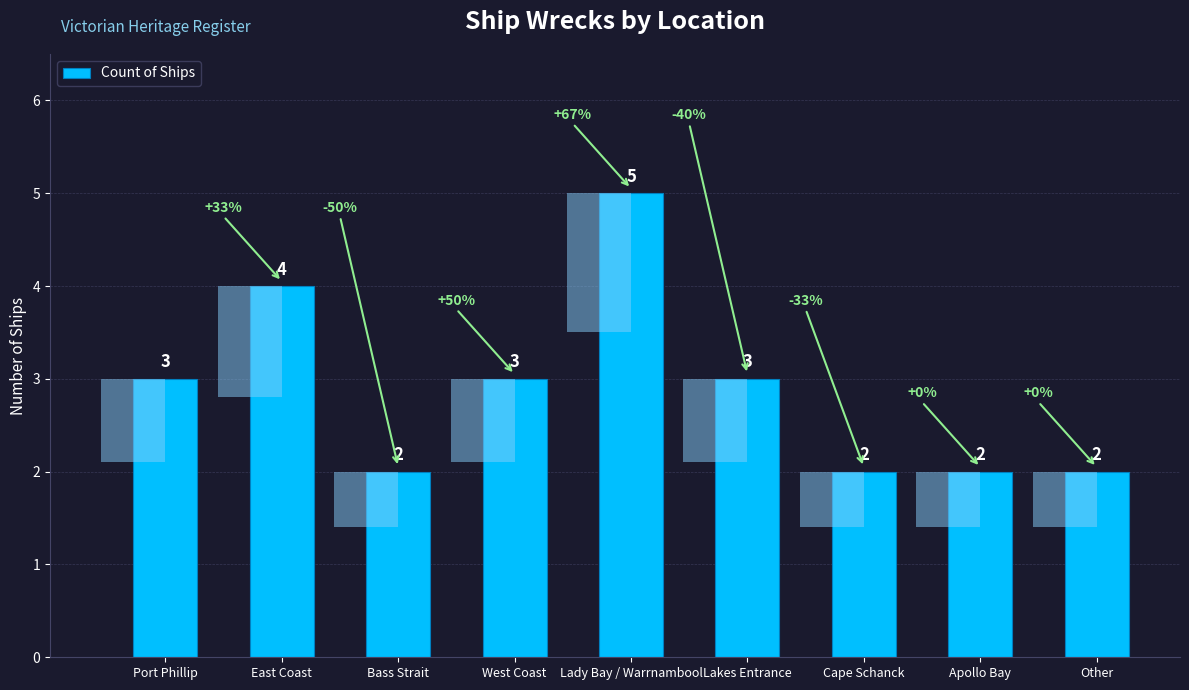

The chart shows a value of 5 at Lakes Entrance. True or false?

False